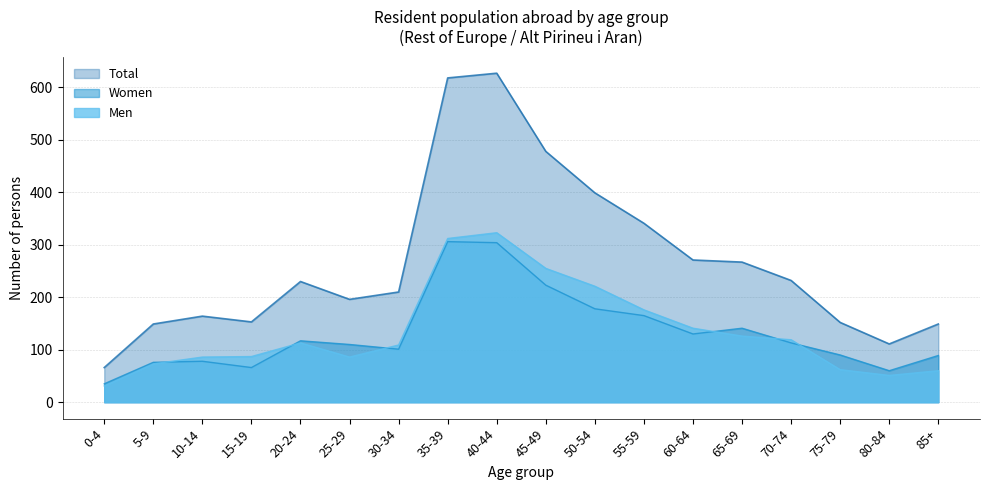

What is the label of the 15th point from the right?

15-19